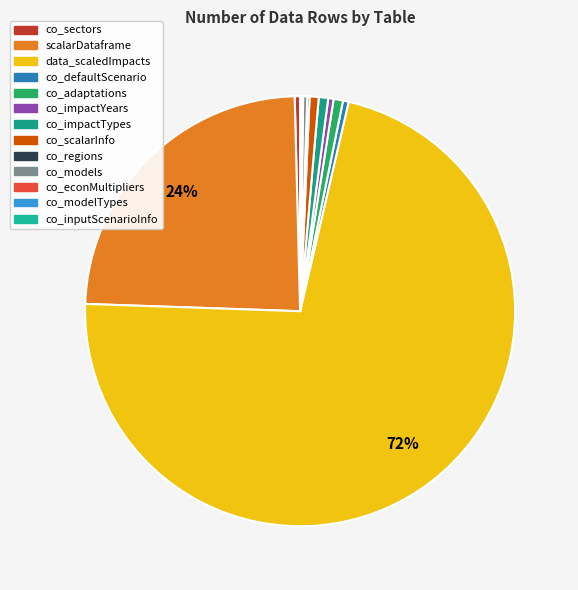

Rank the categories by value from highest to lowest.

data_scaledImpacts, scalarDataframe, co_adaptations, co_impactTypes, co_scalarInfo, co_defaultScenario, co_sectors, co_impactYears, co_models, co_regions, co_inputScenarioInfo, co_econMultipliers, co_modelTypes